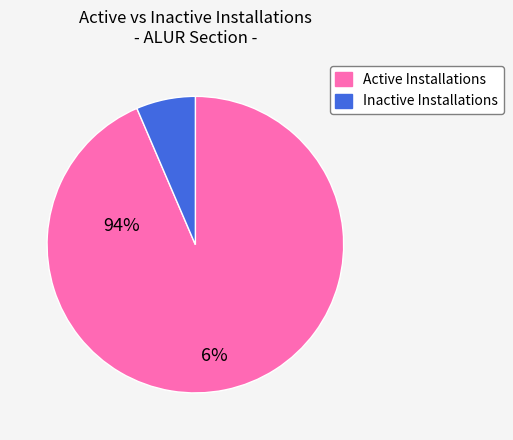

Is there a majority slice in this chart?

Yes